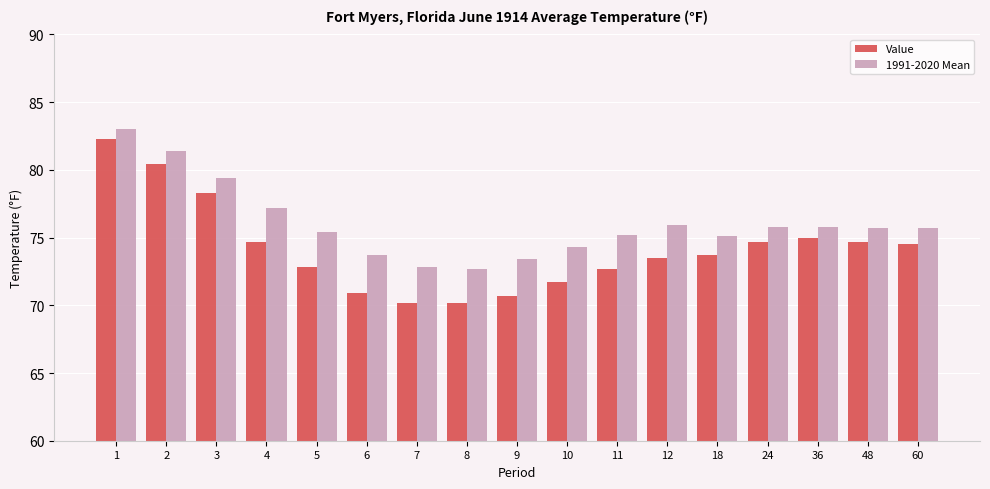

What is the value of the Value bar at the 8th from the left?

70.2